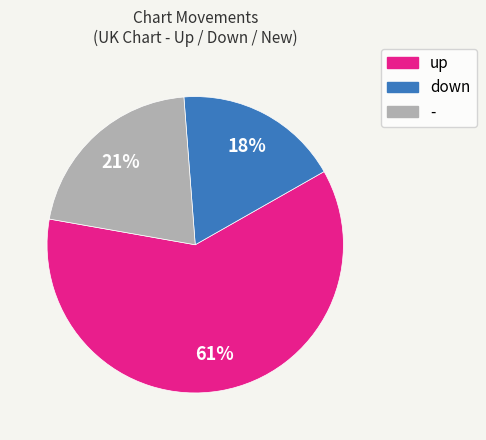

Is it true that down is 18% of the pie?

True